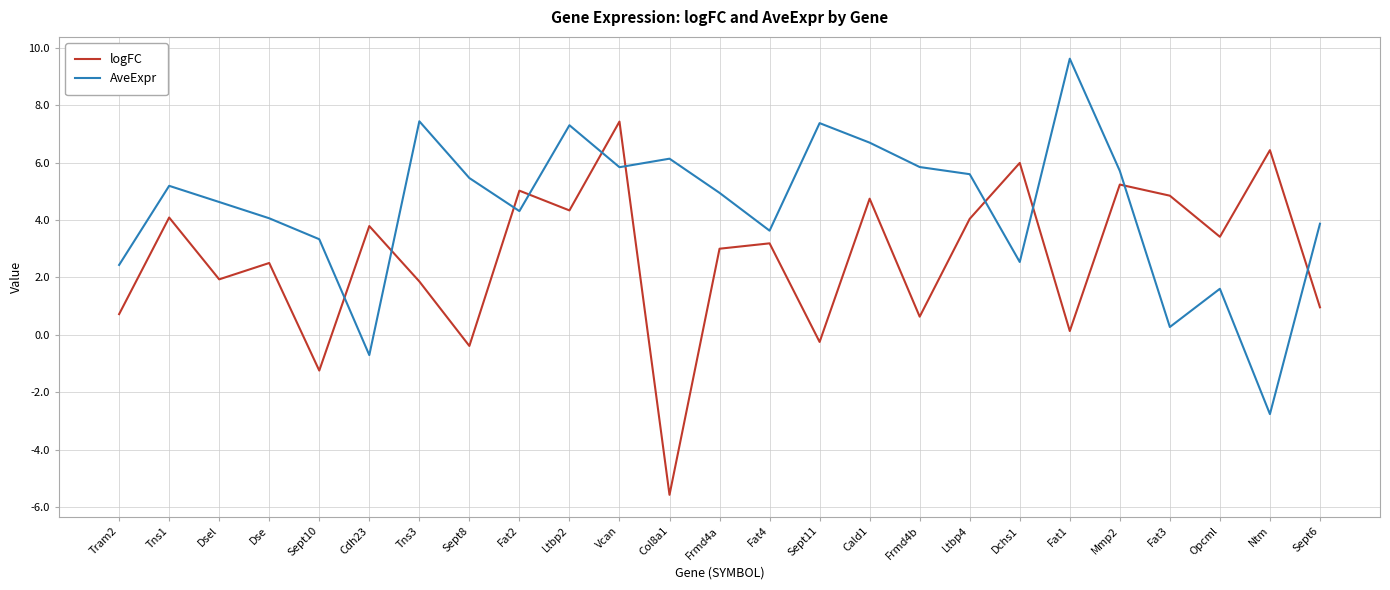

What are all the series names shown in the legend?

logFC, AveExpr